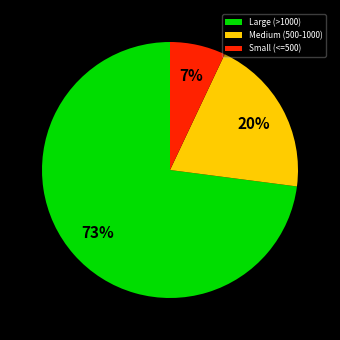

Is the sum of Medium (500-1000) and Large (>1000) greater than half?

Yes